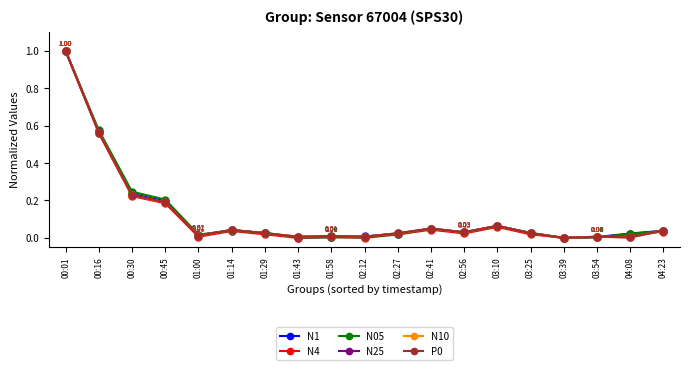

True or false: N10 has more than 1 points higher than both neighbors.

True